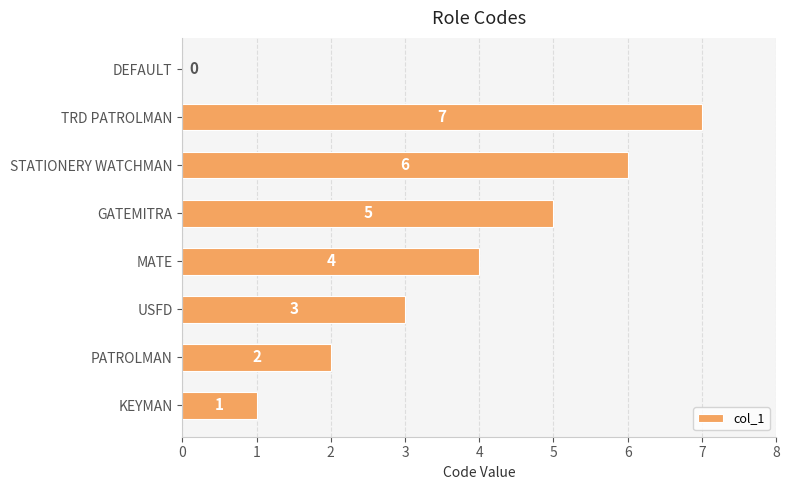

What is the sum of the values at GATEMITRA and PATROLMAN?

7